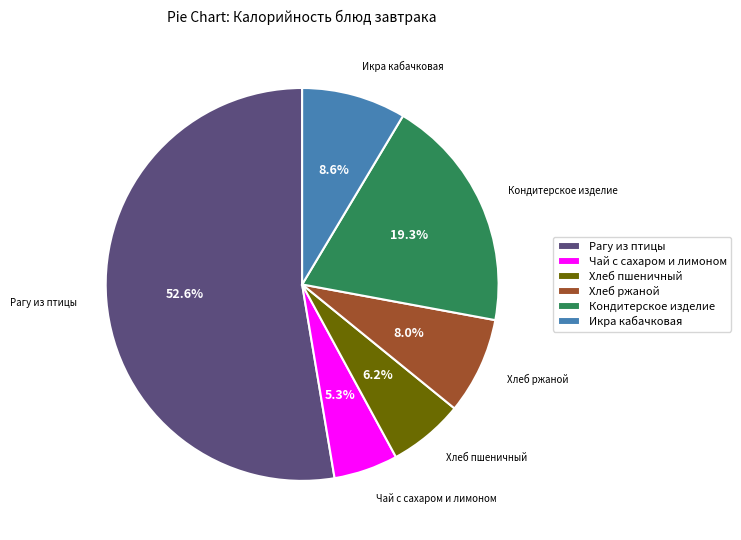

What is the largest slice in the pie chart?

Рагу из птицы